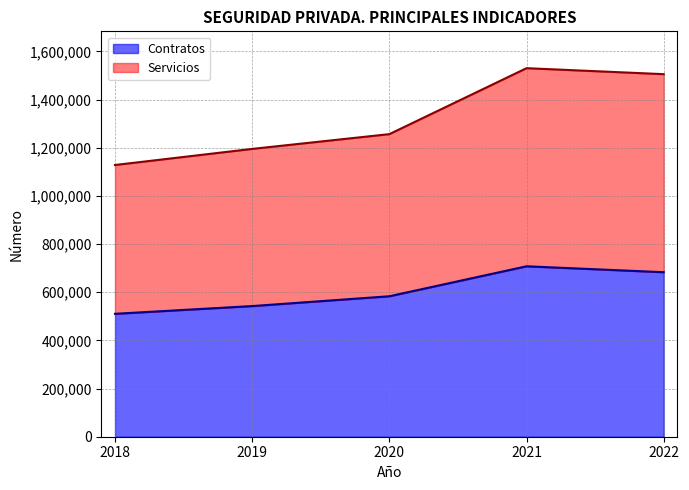

Read the Contratos value at 2021.

707809